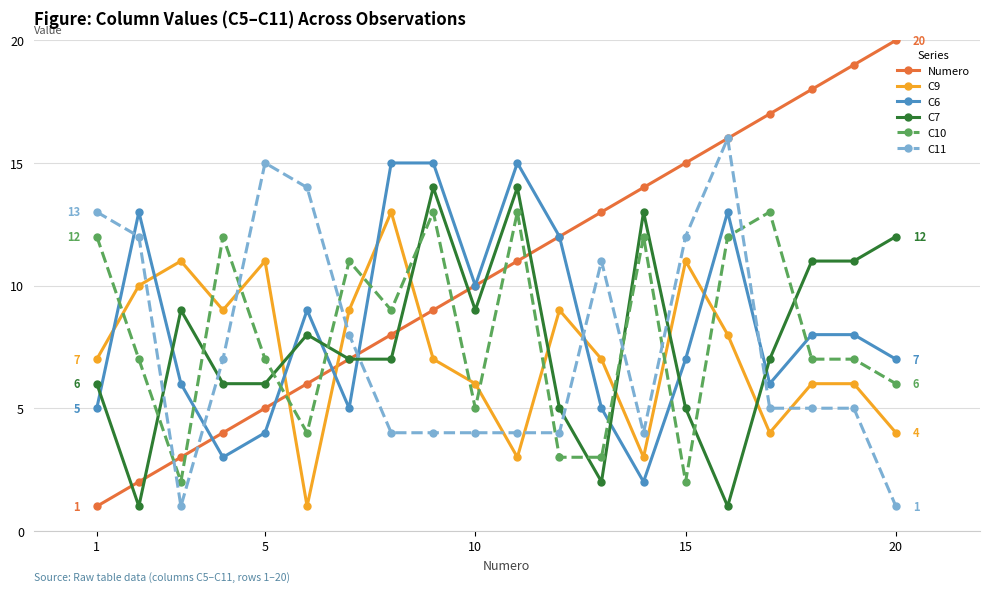

What is the difference between the maximum and minimum values in the C10 series?

11